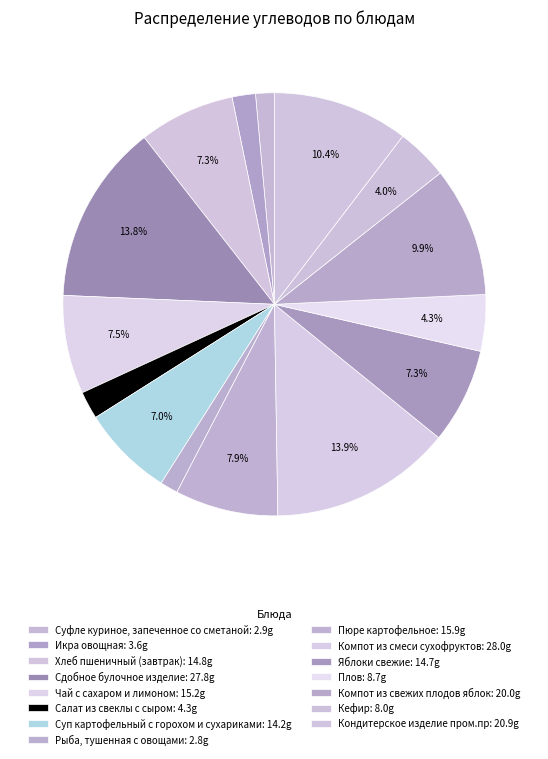

True or false: Суфле куриное, запеченное со сметаной accounts for 1% of the total.

True